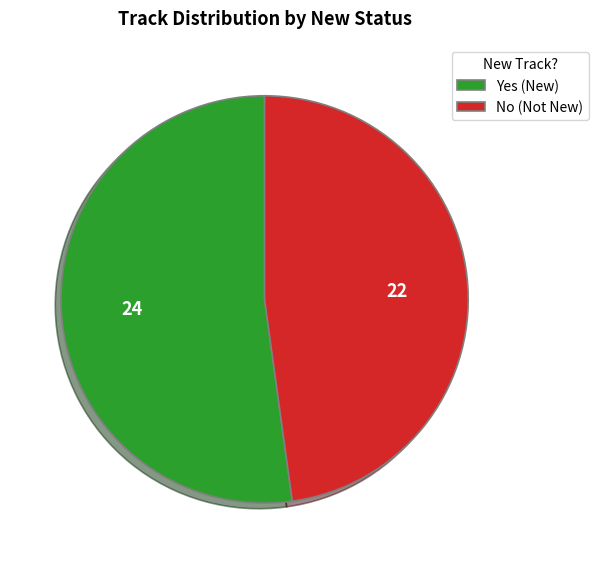

What is the ratio of the value at No (Not New) to the value at Yes (New)?

0.9